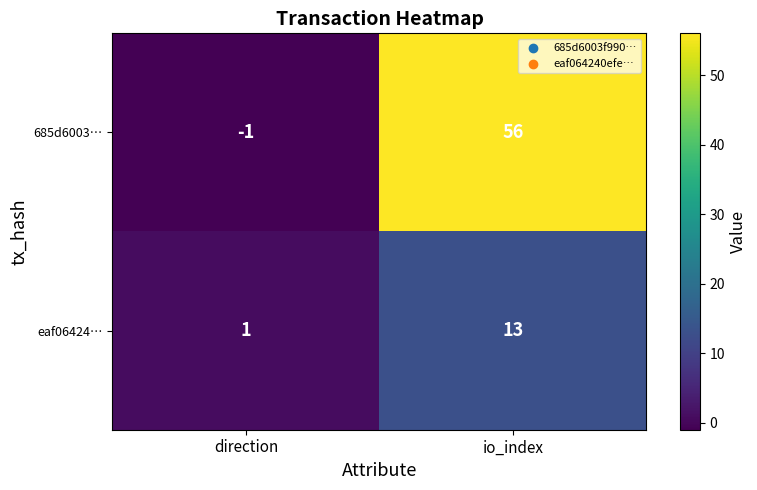

What is the sum of all 685d6003… values?

55